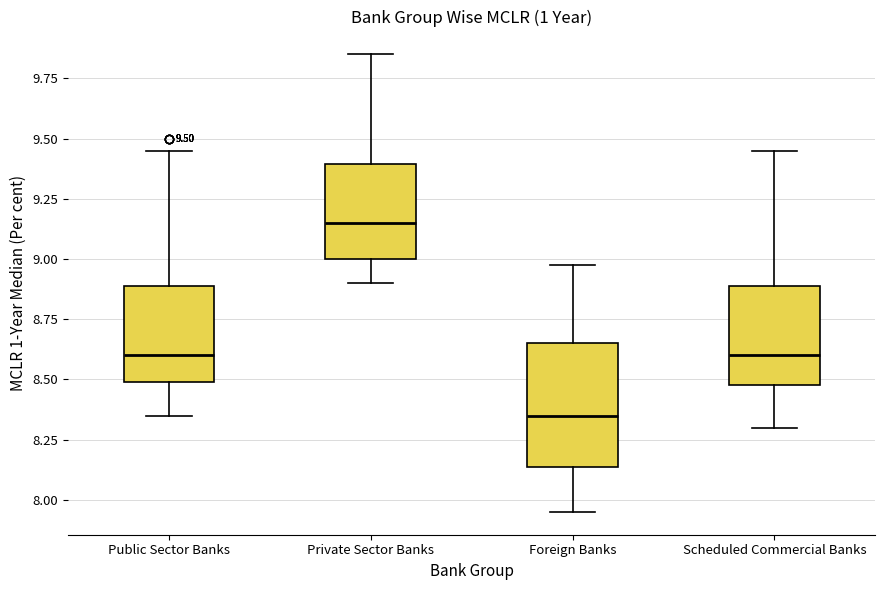

Which box's median line is the lowest?

Foreign Banks